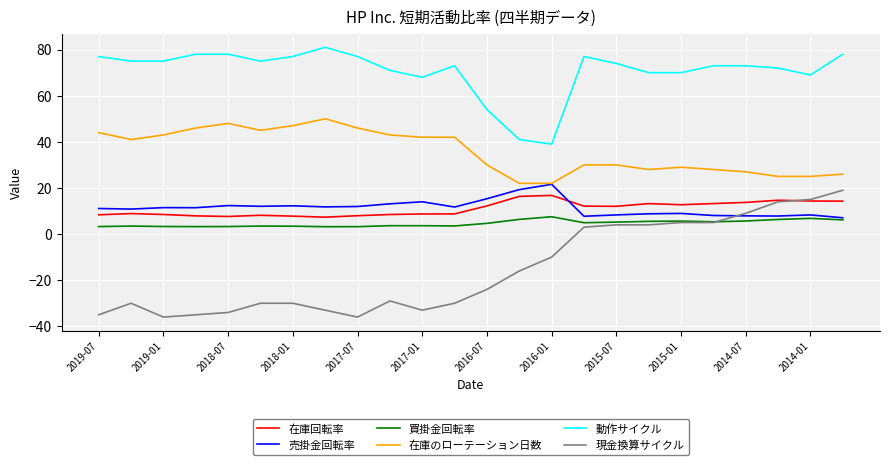

How many series are shown in this chart?

6